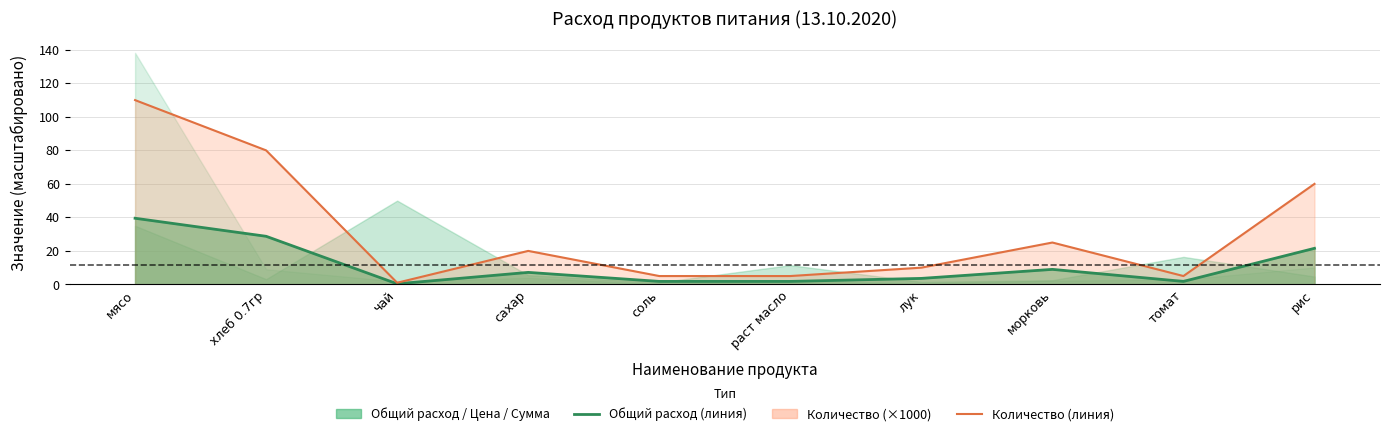

Rank the categories by Общий расход (линия) value from highest to lowest.

мясо, хлеб 0.7гр, рис, морковь, сахар, лук, соль, раст масло, томат, чай